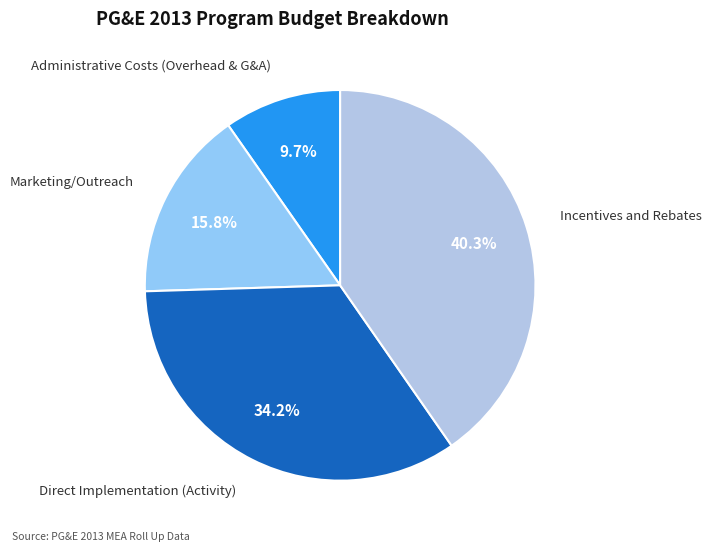

To the nearest percent, what portion does Incentives and Rebates represent?

40%